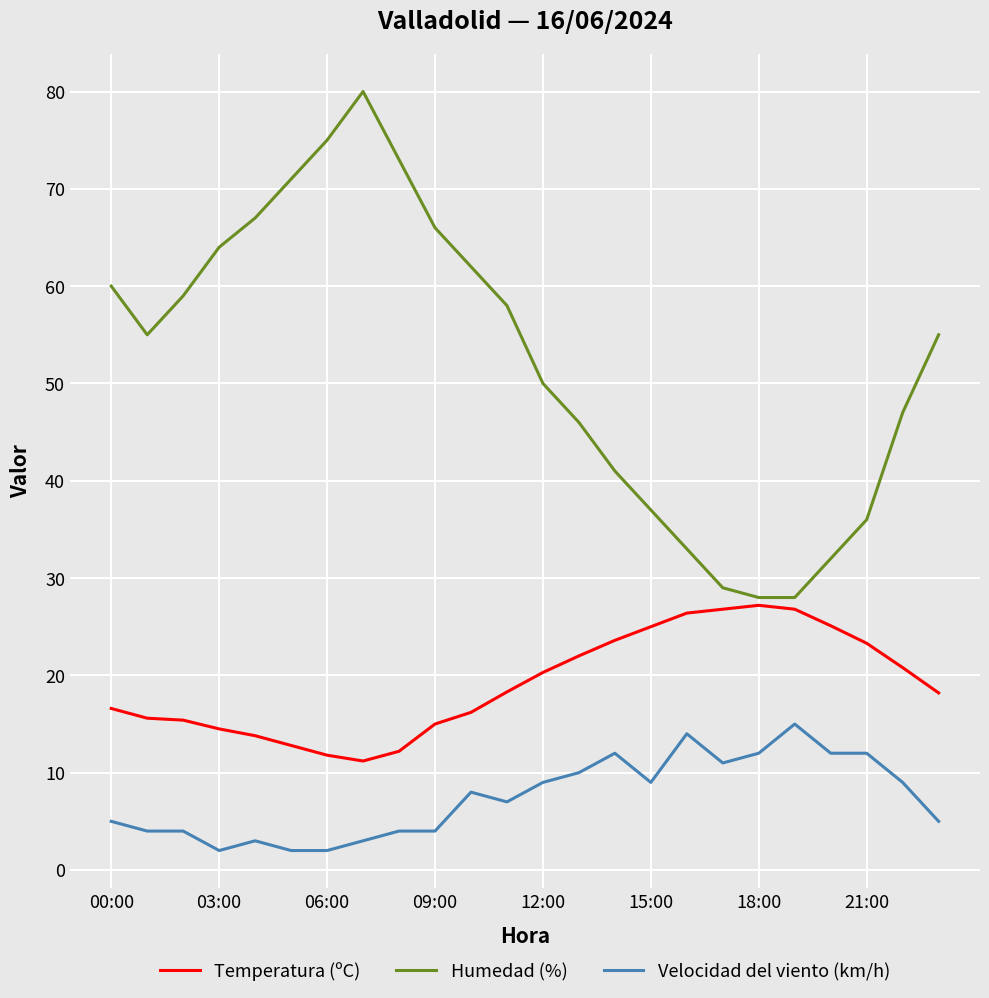

Which series has the widest spread of values?

Humedad (%)